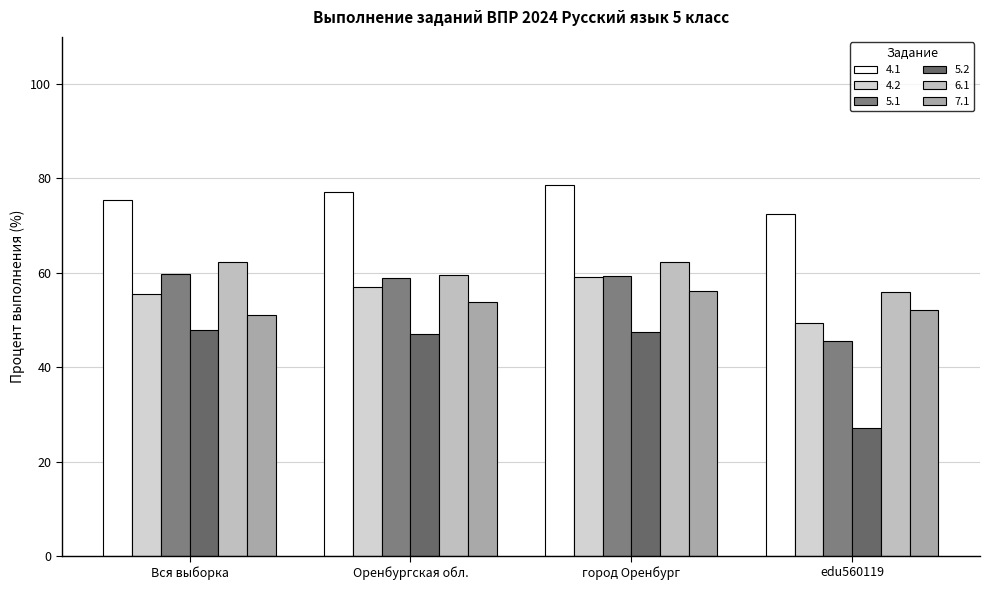

Is the value of 6.1 at edu560119 greater than the value of 7.1 at Вся выборка?

Yes